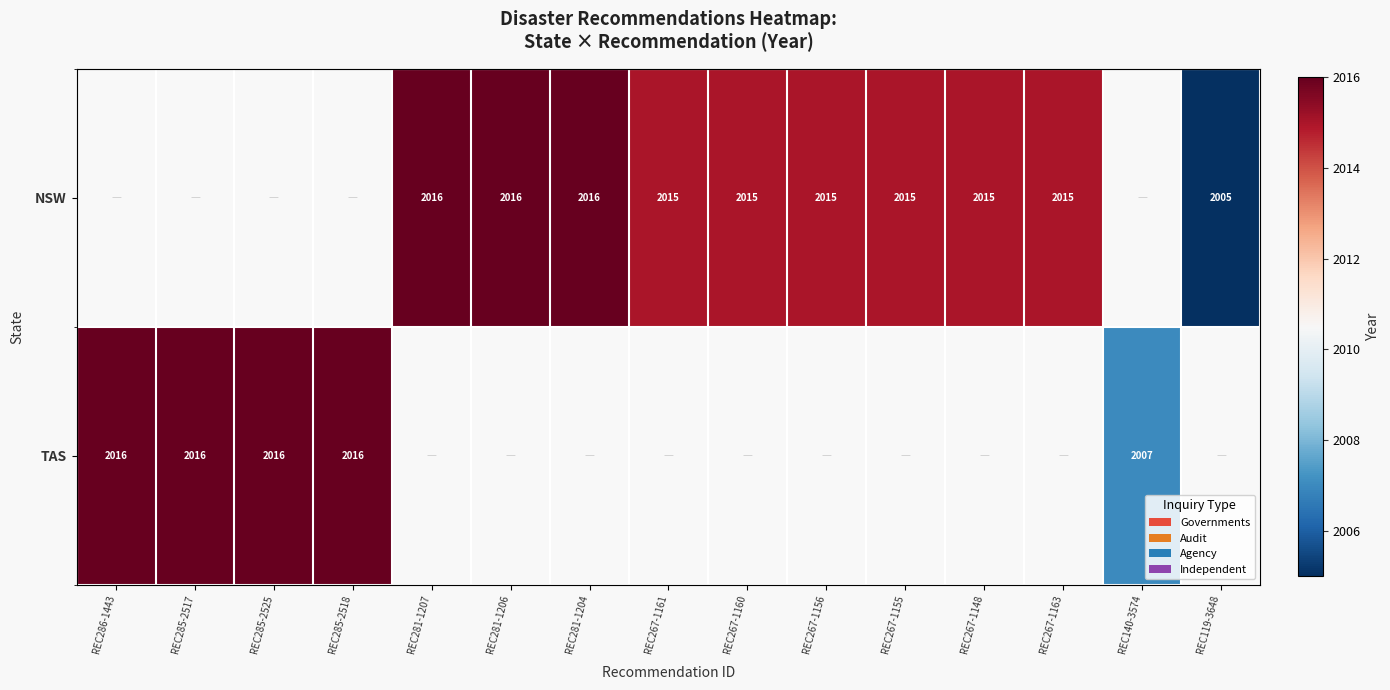

List the series in order of their overall mean, highest first.

NSW, TAS